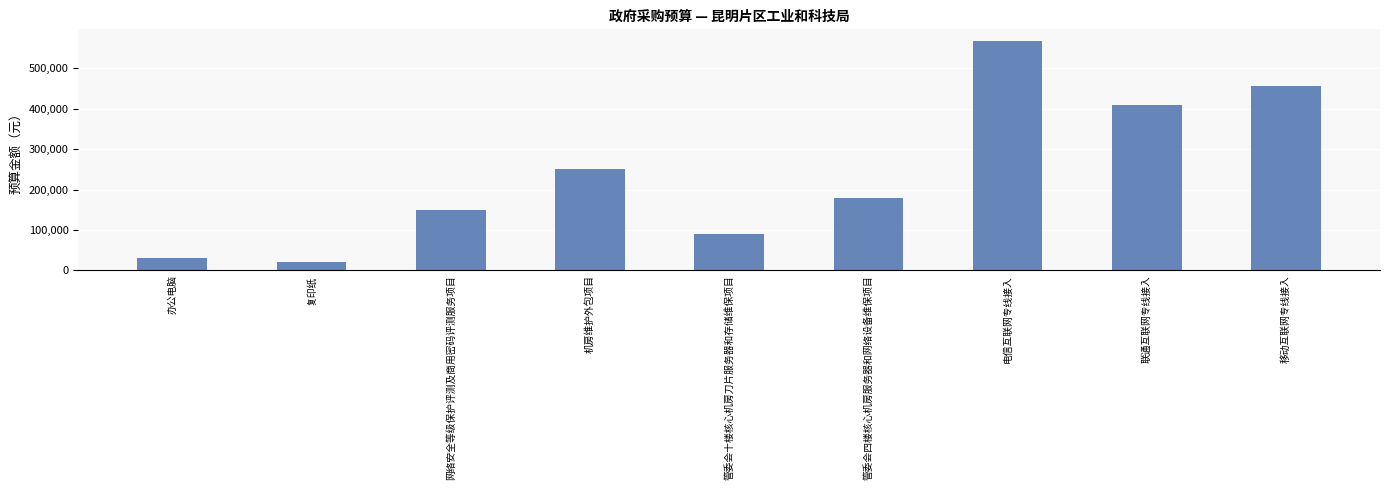

Reading left to right, transcribe all the data shown in this chart.

30000	20000	150000	250000	89000	180000	568000	408000	456000